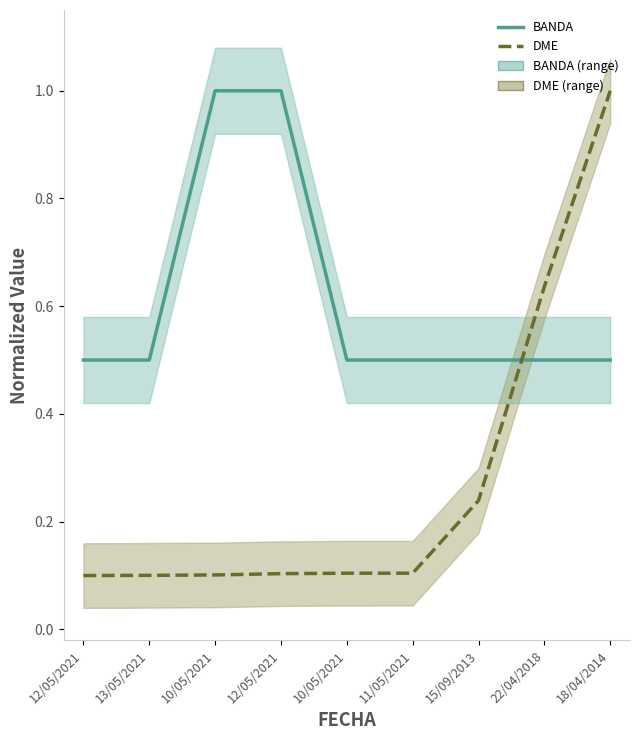

The DME series shows 0.0 at 11/05/2021. True or false?

False